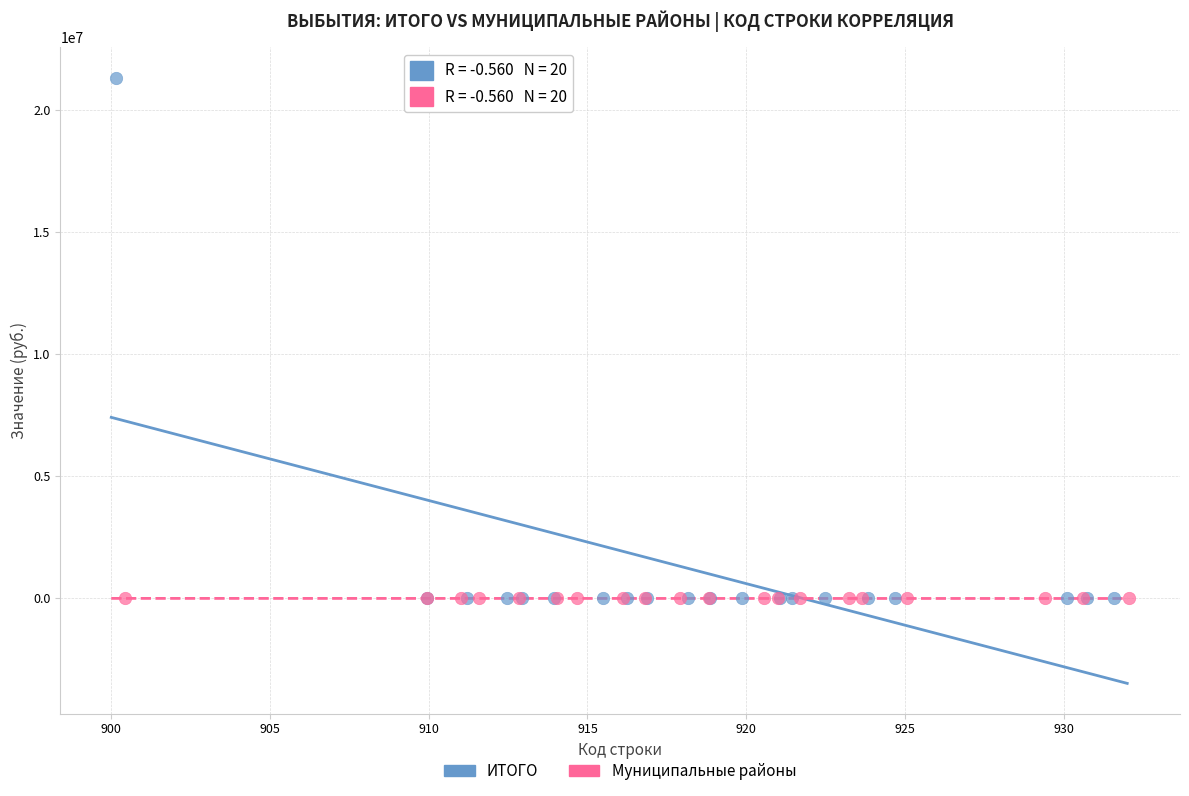

Which series contains the highest Y value?

ИТОГО